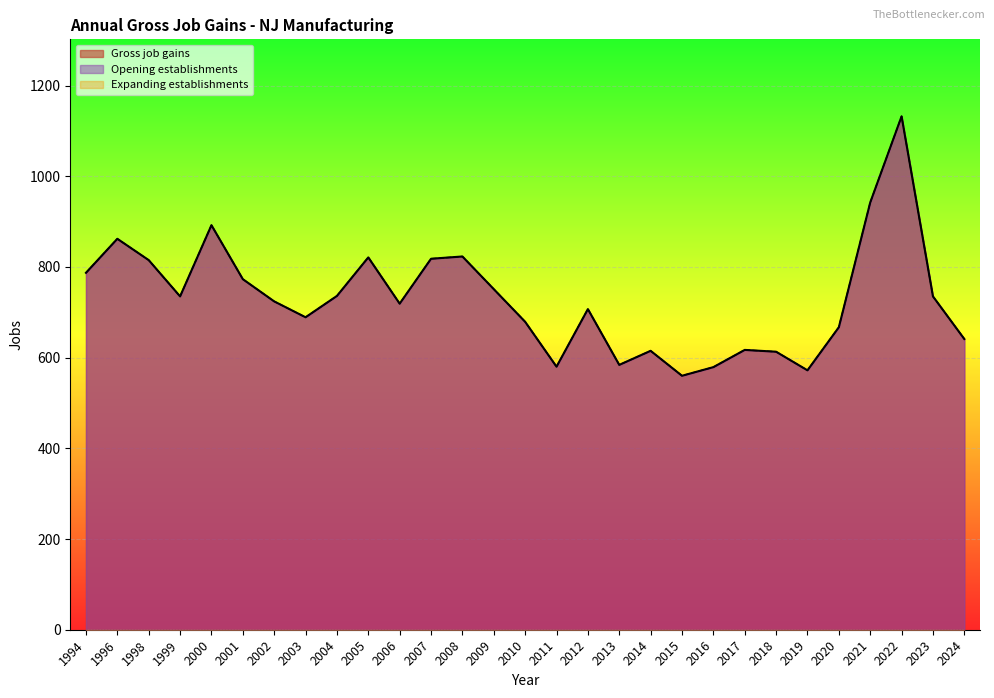

True or false: Gross job gains has more than 0 points higher than both neighbors.

True